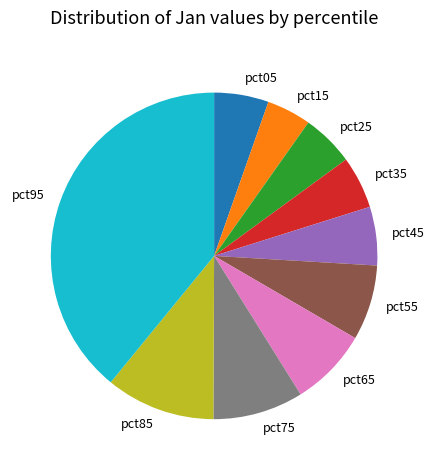

Which category has the smallest portion of the pie?

pct15